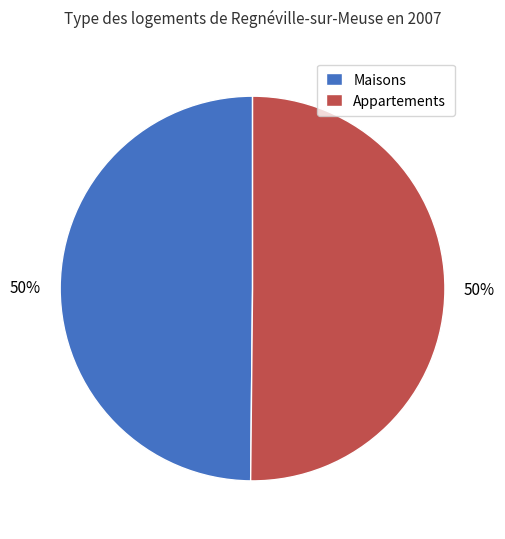

What percentage is the Maisons slice, to the nearest percent?

50%